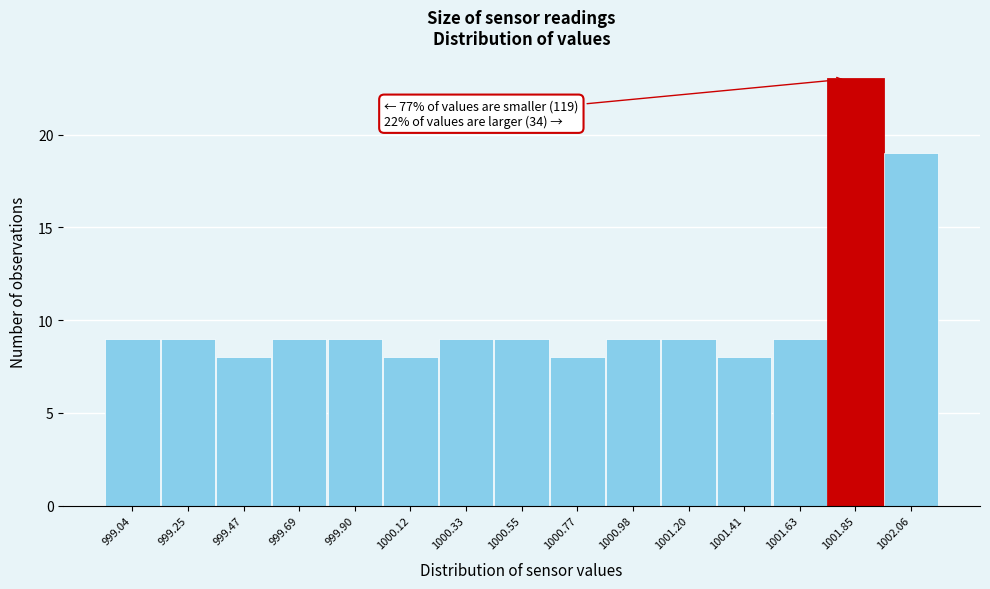

Over which range of the x-axis is the bar tallest?

1001.75 to 1001.95